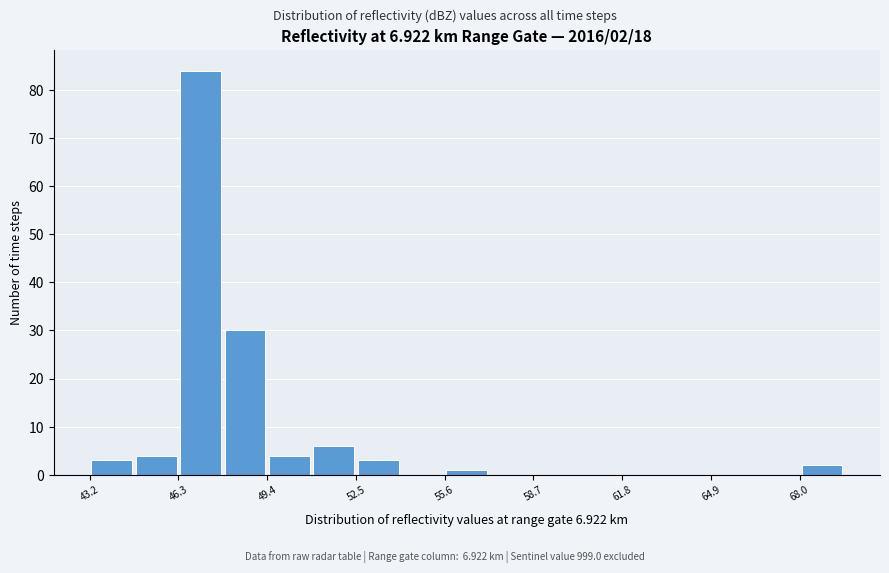

Around what value on the x-axis is the tallest bar? Give the approximate position of its centre, as read against the axis.

47.0